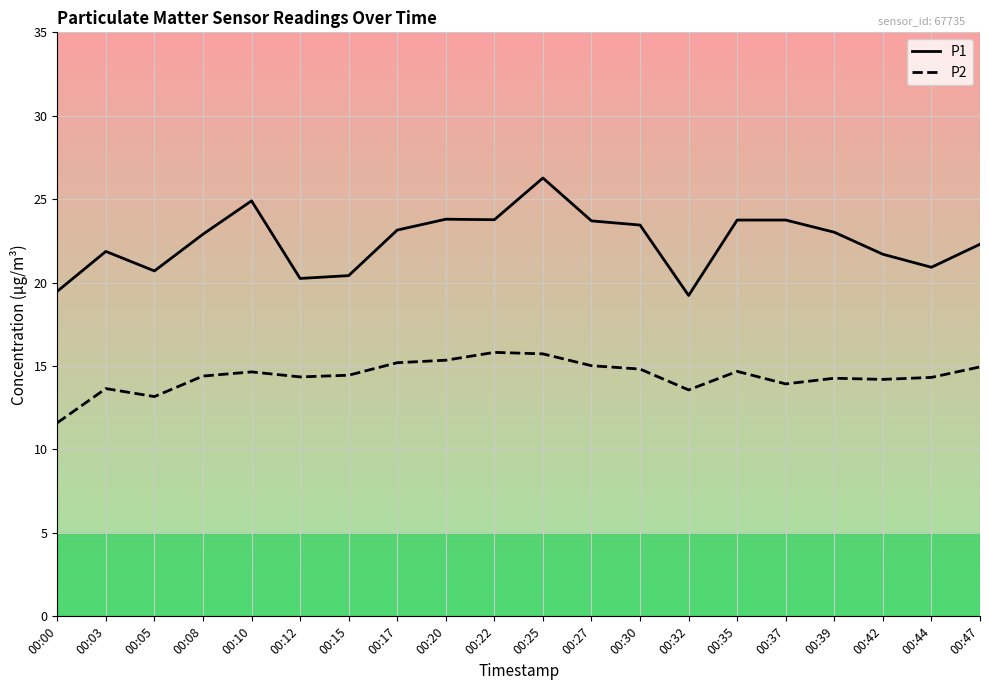

Between 00:12 and 00:20, which series saw the biggest shift?

P1